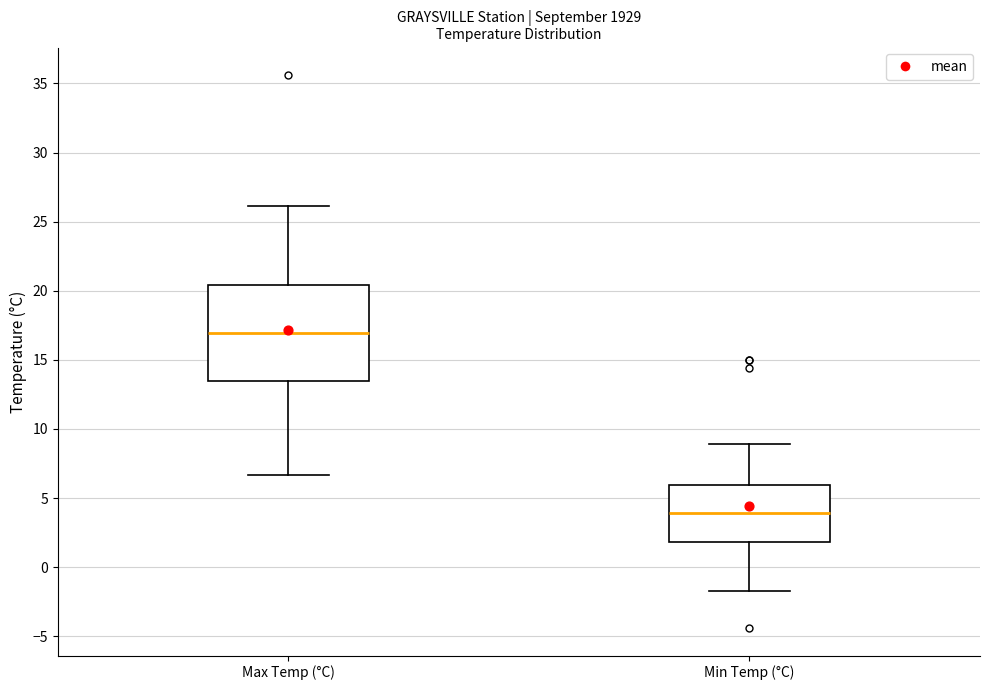

Reading left to right, read every box against the y-axis: the position of its median line, the range the box covers, and the ends of its whiskers. The values are not printed on the chart, so give them approximately, as read against the axis.

Max Temp (°C): median 17.0, box 13.5 to 20.5, whiskers 6.5 to 26.0
Min Temp (°C): median 4.0, box 2.0 to 6.0, whiskers -1.5 to 9.0